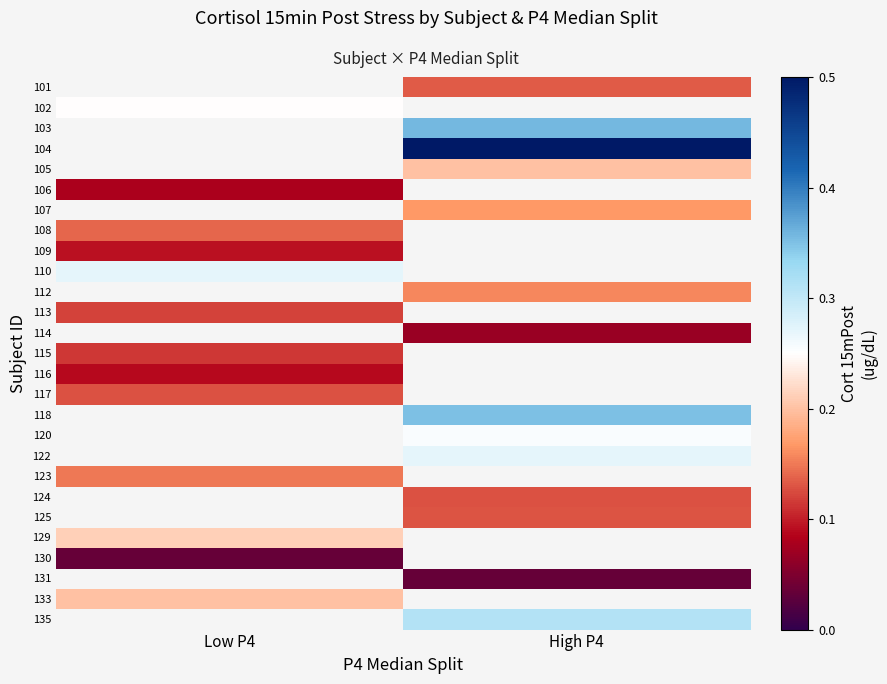

List the series in order of their peak value, highest first.

101, 102, 103, 104, 105, 107, 110, 108, 106, 112, 114, 117, 113, 115, 109, 118, 120, 122, 123, 124, 125, 129, 130, 131, 133, 135, 116